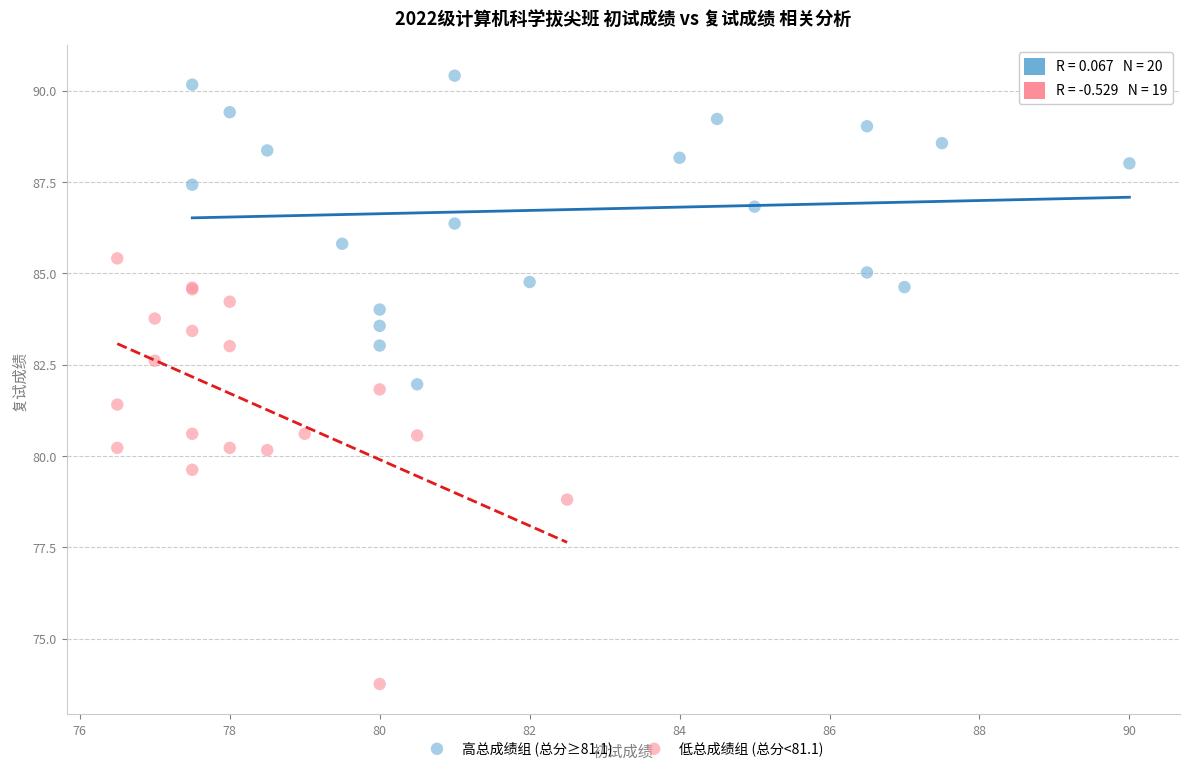

Which series reaches the maximum Y coordinate?

高总成绩组 (总分≥81.1)